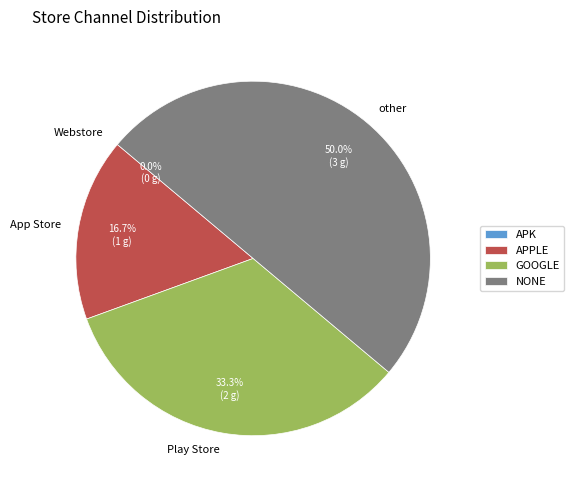

Approximately how many times larger is the value at App Store compared to Play Store?

0.5